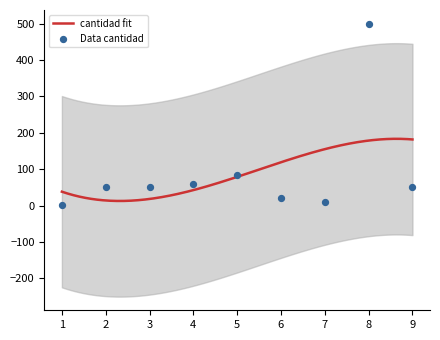

Which has a higher value, 4 or 7?

4